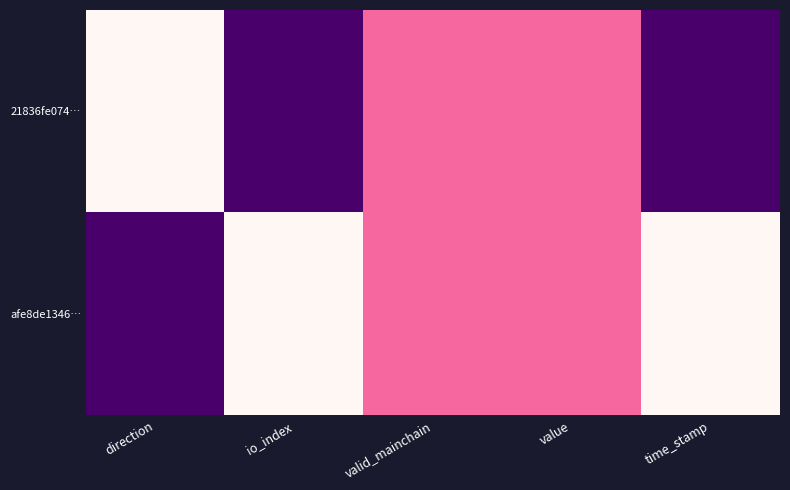

Reading left to right, what are all the values shown in this chart?

21836fe074…: direction=0.0	io_index=1.0	valid_mainchain=0.5	value=0.5	time_stamp=1.0
afe8de1346…: direction=1.0	io_index=0.0	valid_mainchain=0.5	value=0.5	time_stamp=0.0